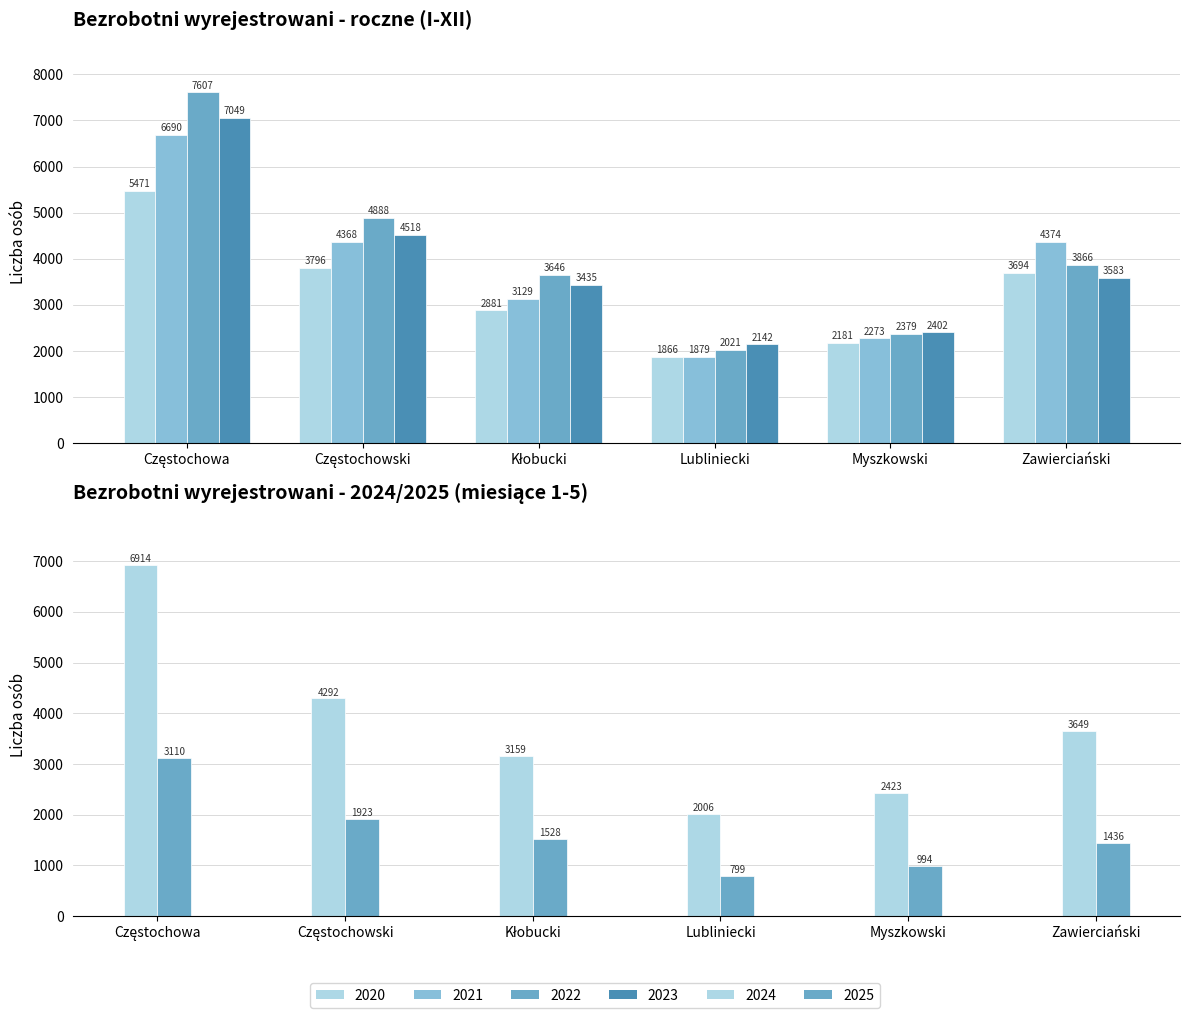

What is the label of the 6th bar from the right?

Częstochowa